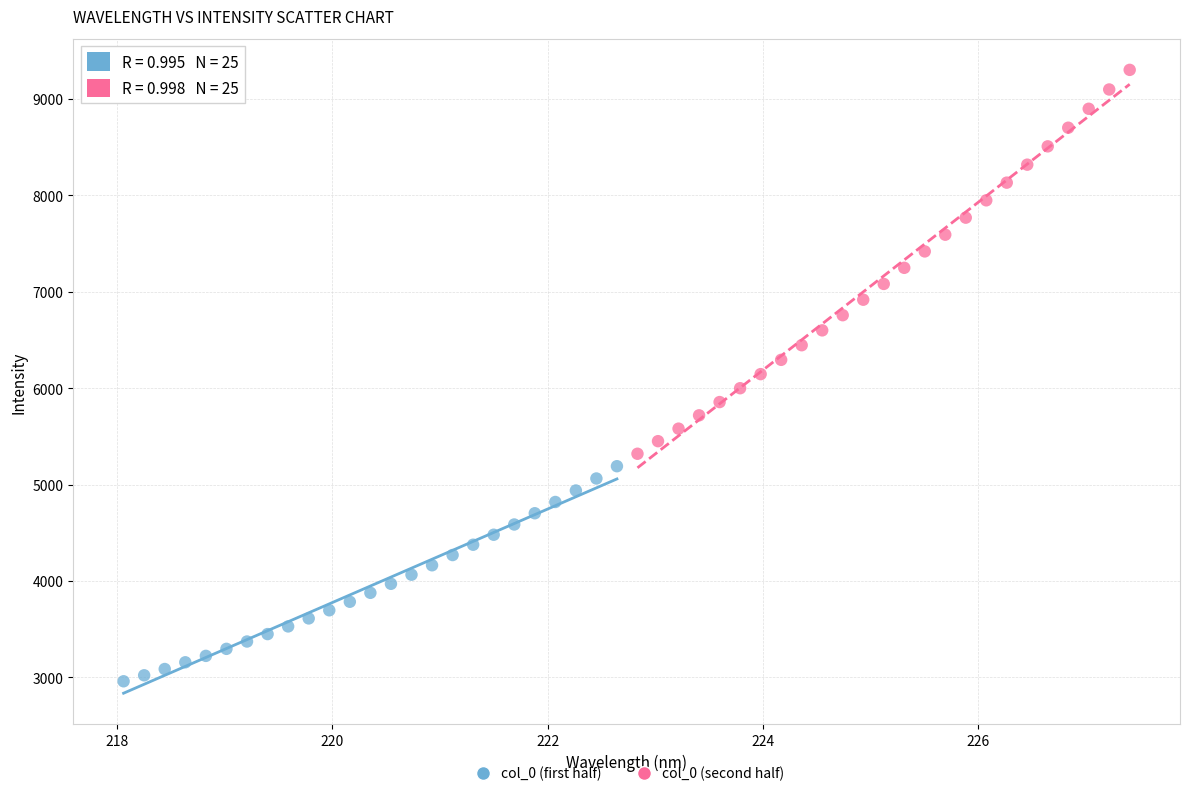

What are all the series names shown in the legend?

col_0 (first half), col_0 (second half)